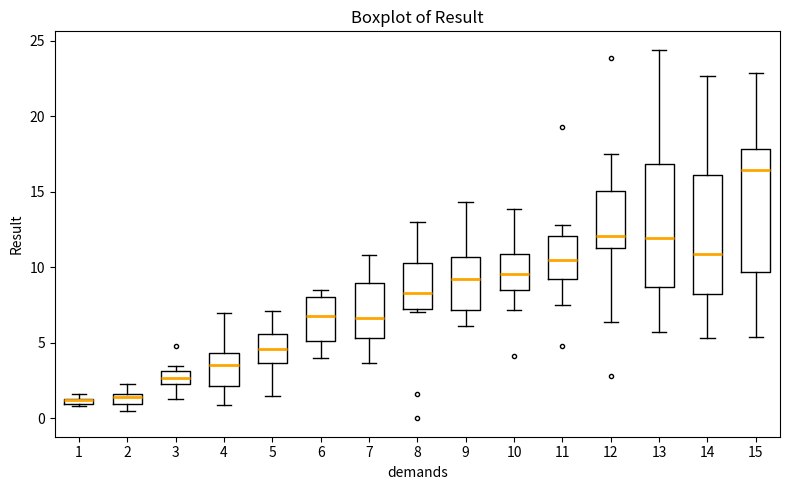

Where does the median line of the box at x = 8 sit on the y-axis? The values are not printed on the chart, so give them approximately, as read against the axis.

8.5